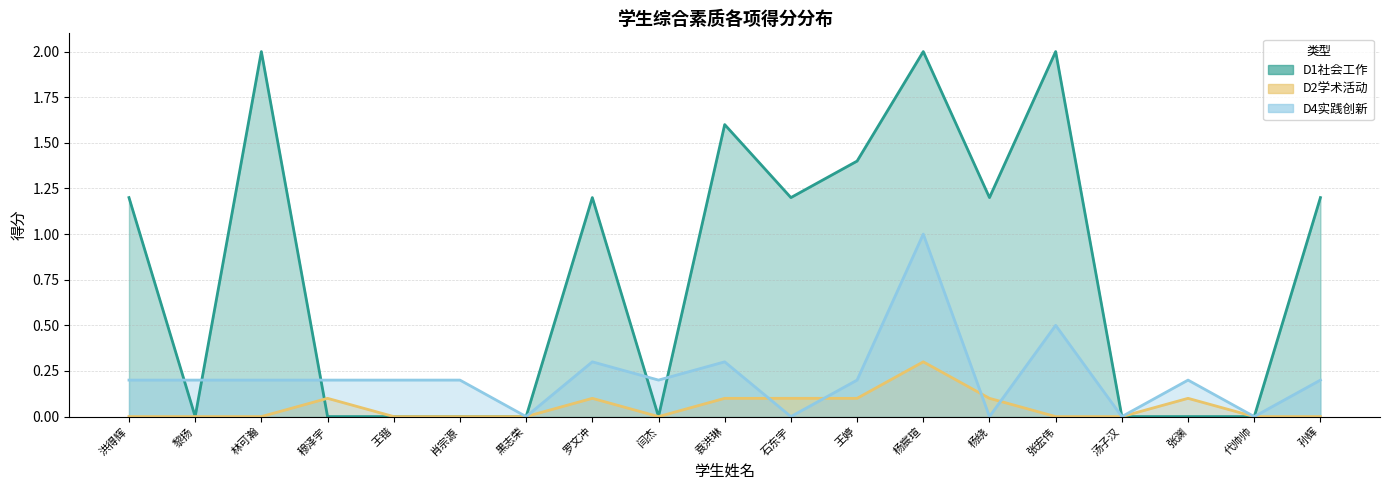

Reading right to left, transcribe all the data shown in this chart.

D1社会工作: 1.2	0.0	0.0	0.0	2.0	1.2	2.0	1.4	1.2	1.6	0.0	1.2	0.0	0.0	0.0	0.0	2.0	0.0	1.2
D2学术活动: 0.0	0.0	0.1	0.0	0.0	0.1	0.3	0.1	0.1	0.1	0.0	0.1	0.0	0.0	0.0	0.1	0.0	0.0	0.0
D4实践创新: 0.2	0.0	0.2	0.0	0.5	0.0	1.0	0.2	0.0	0.3	0.2	0.3	0.0	0.2	0.2	0.2	0.2	0.2	0.2